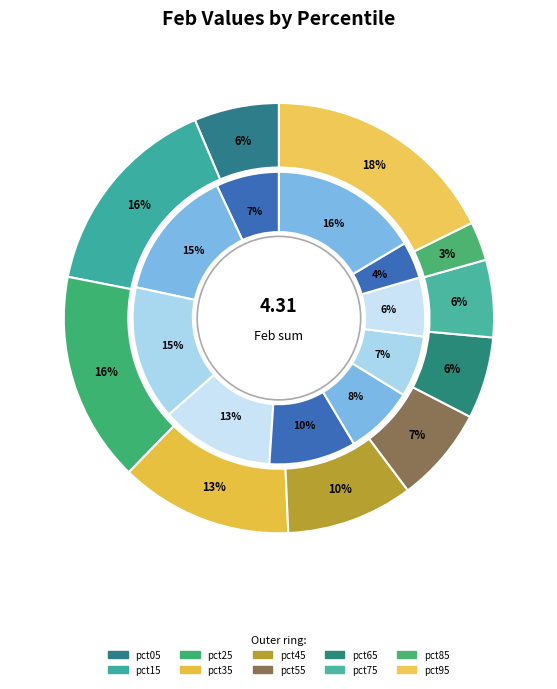

The 6 slice represents 12% of the pie. True or false?

False